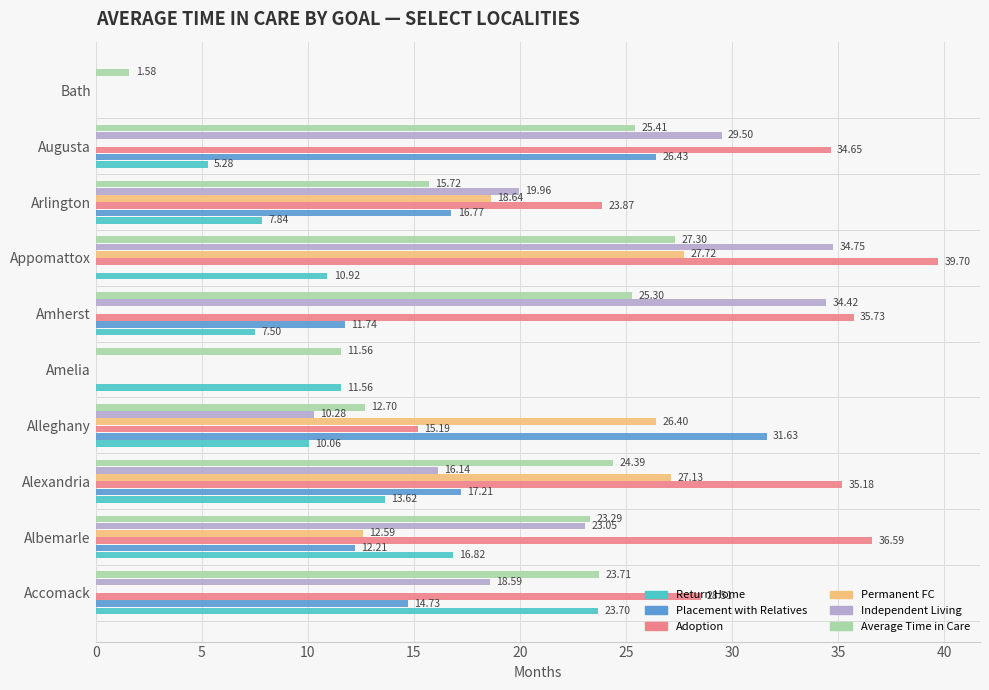

At which label does Adoption reach its peak?

Appomattox